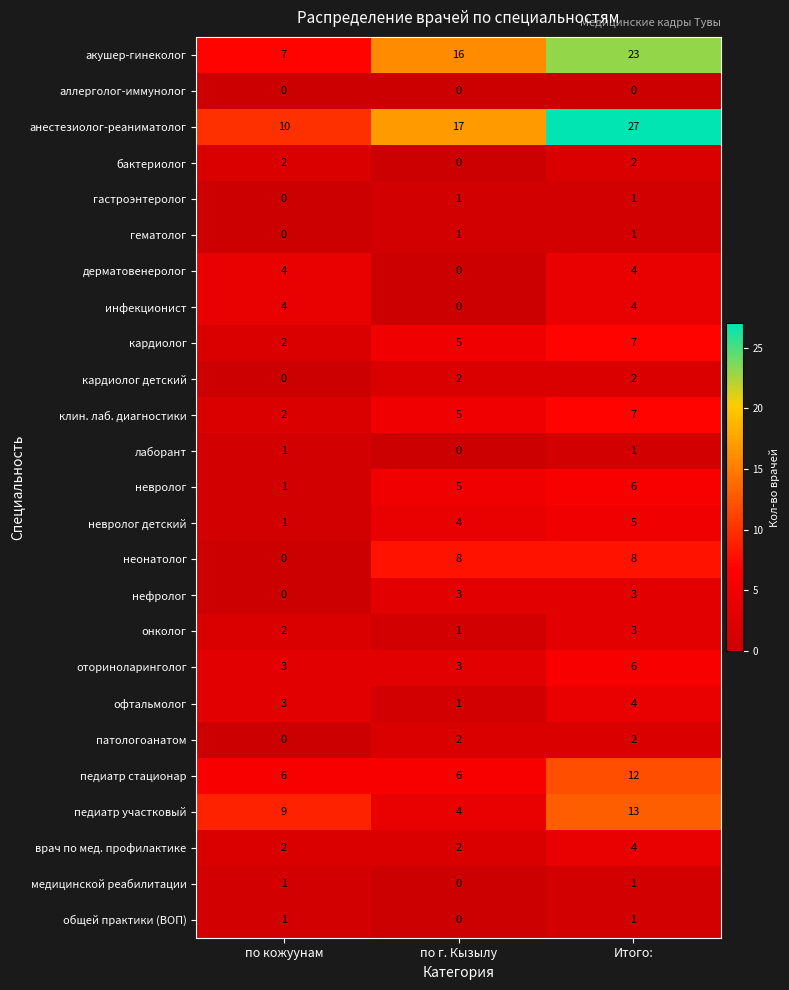

What is the maximum value shown in the chart?

27